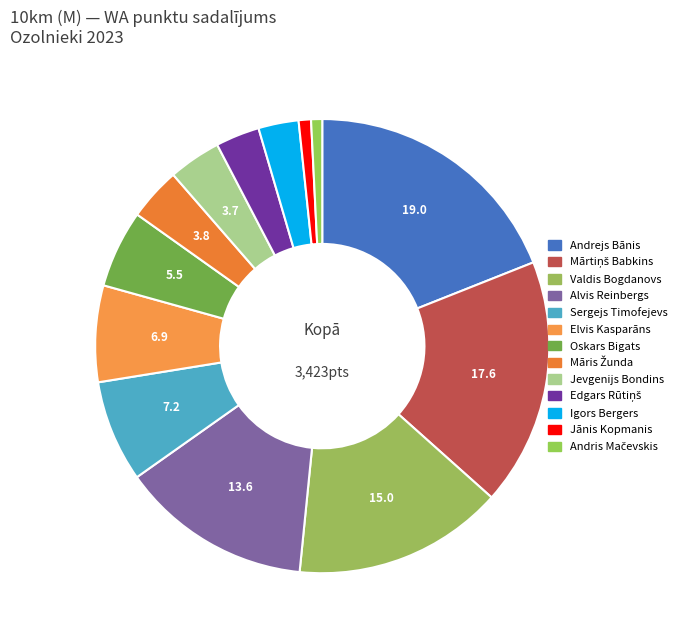

To the nearest percent, what is the difference between the largest and smallest slice percentages?

18%